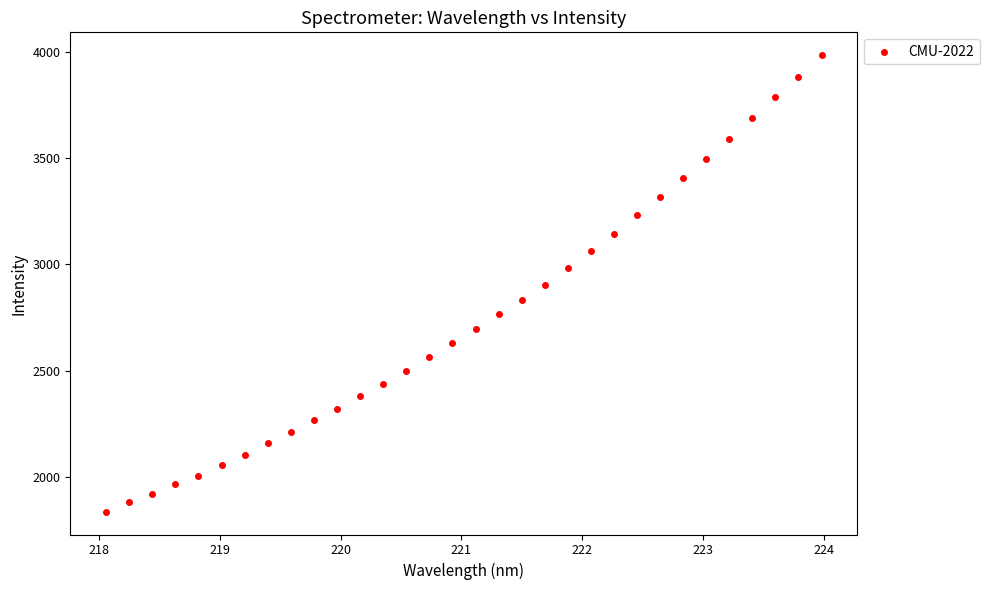

What is the range of X values (max minus min)?

5.9